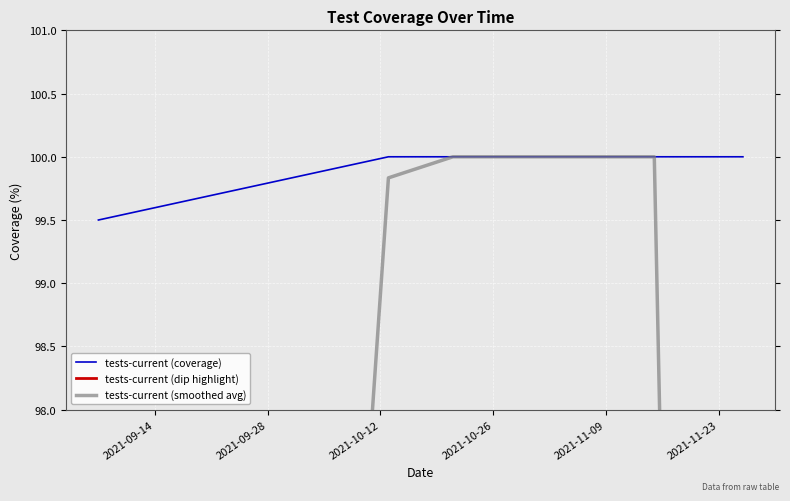

How many values in the tests-current (coverage) series are below 100?

1